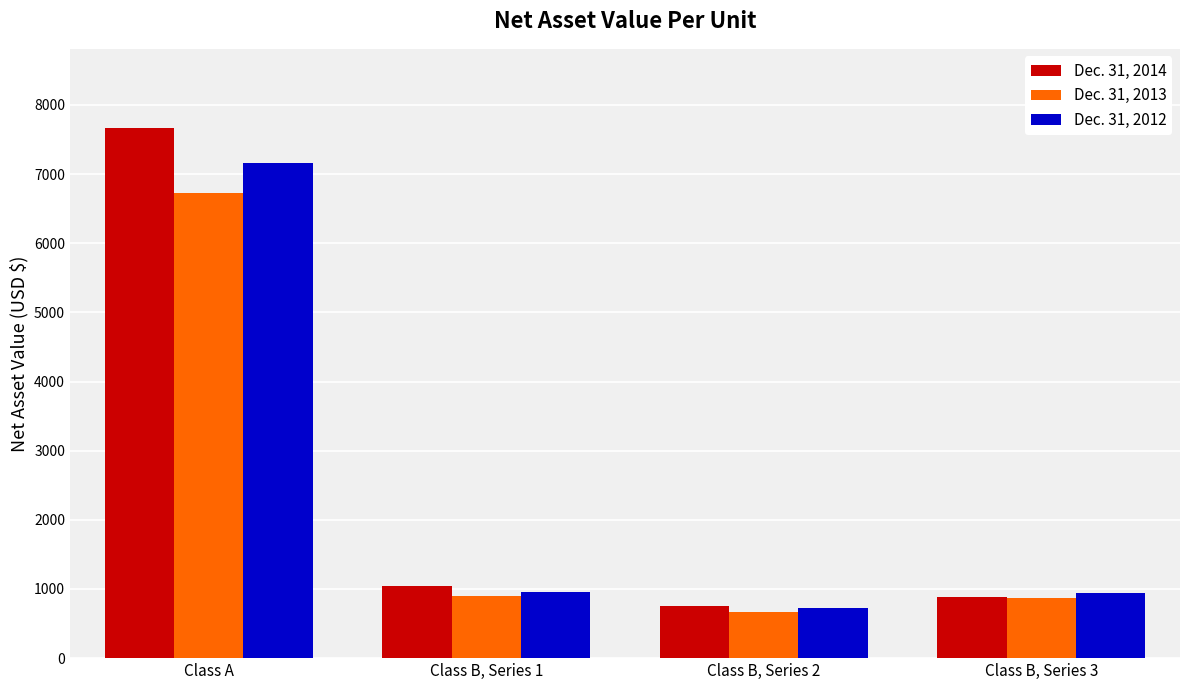

What is the spread (max minus min) of values at Class B, Series 3?

66.8